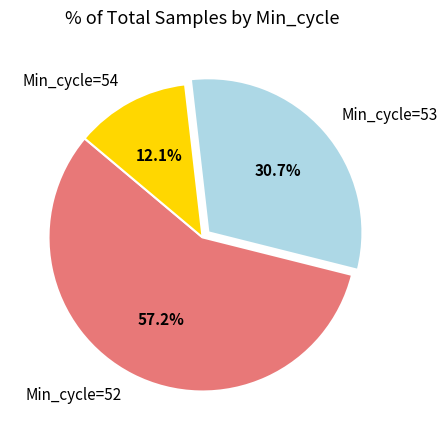

Which category has the biggest portion of the pie?

Min_cycle=52